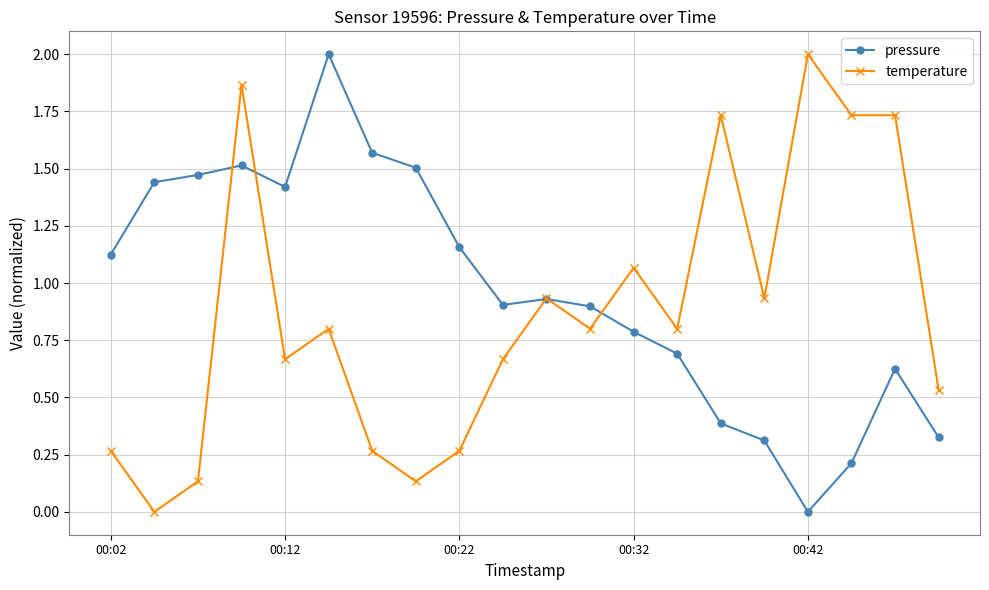

At how many categories does at least one series exceed 1?

14